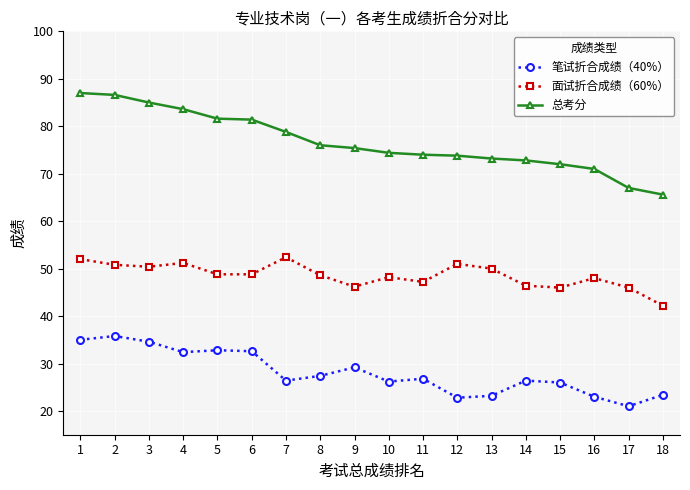

What is the approximate value of 总考分 at 1?

87.0